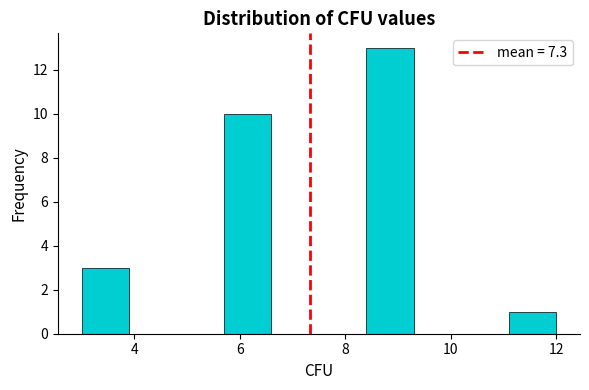

Over which range of the x-axis is the bar tallest?

8.4 to 9.3